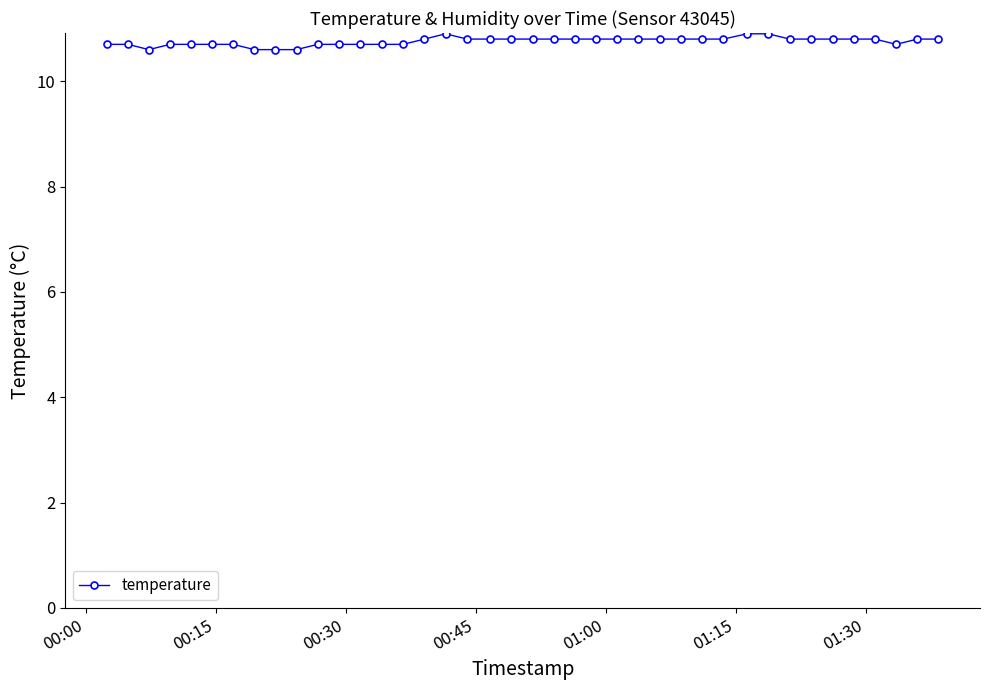

What is the minimum value shown in the chart?

10.6